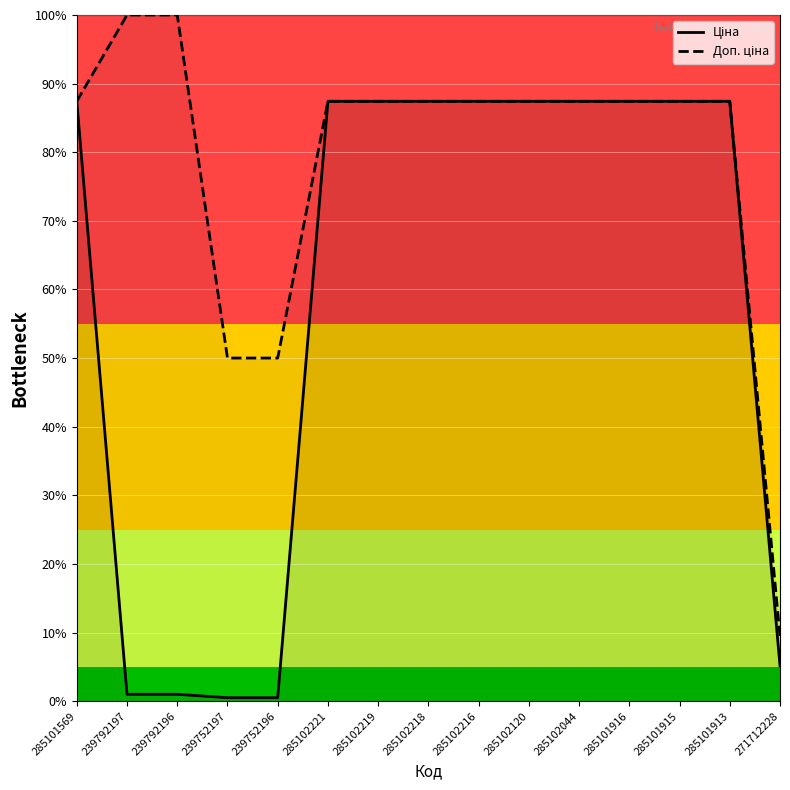

What position from the left is 285102044?

11